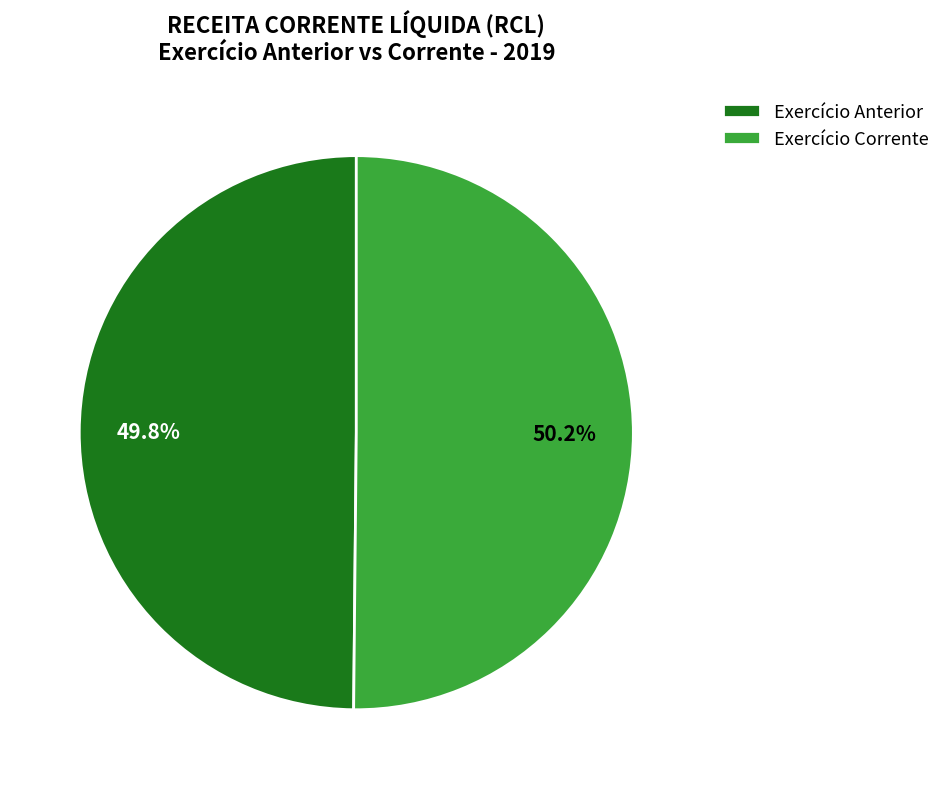

Does any single category account for the majority?

Yes